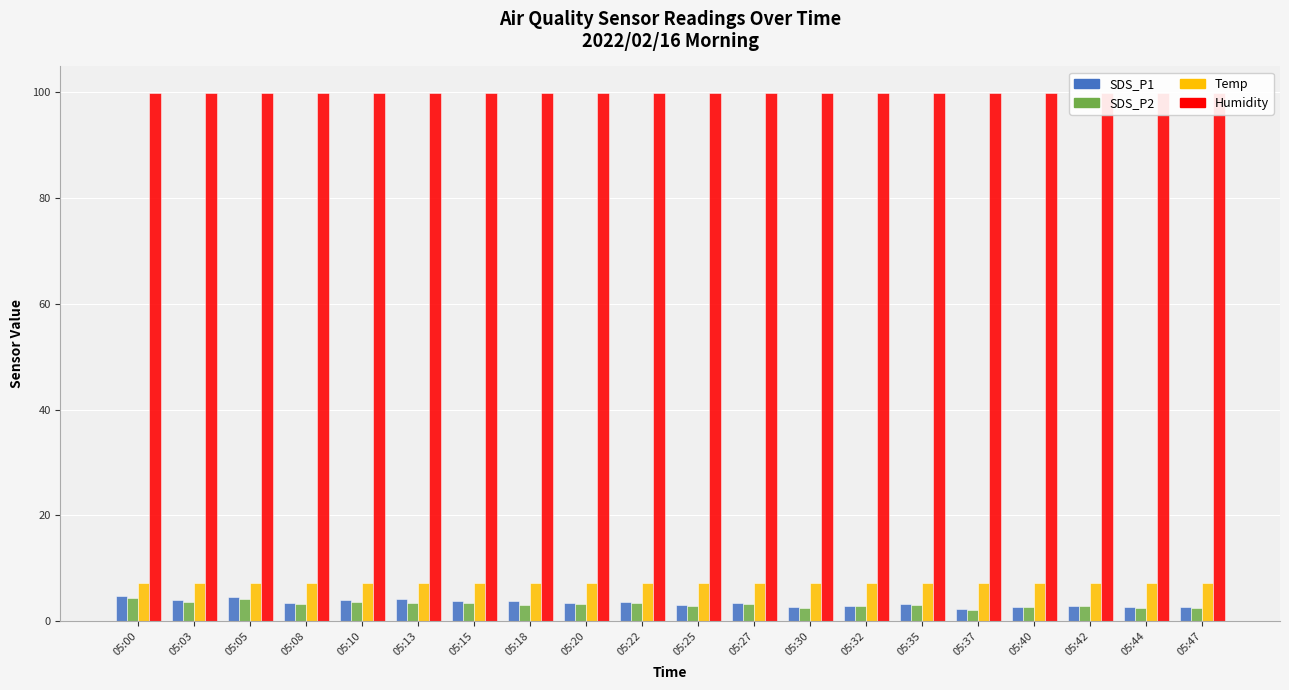

How many groups of bars are there?

20